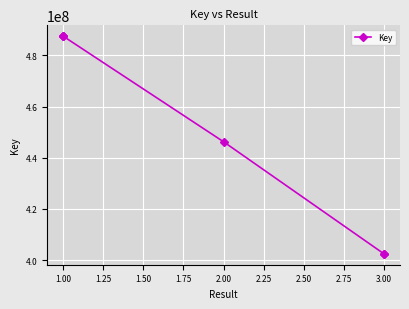

What is the difference between the maximum and minimum values?

85059536